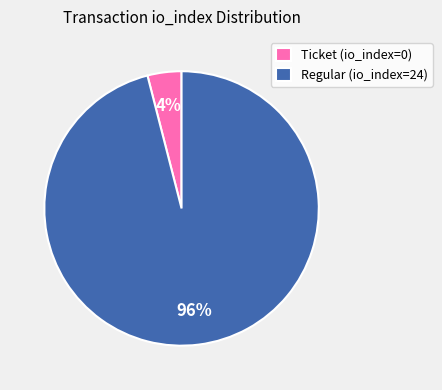

Which slice is the largest?

Regular (io_index=24)